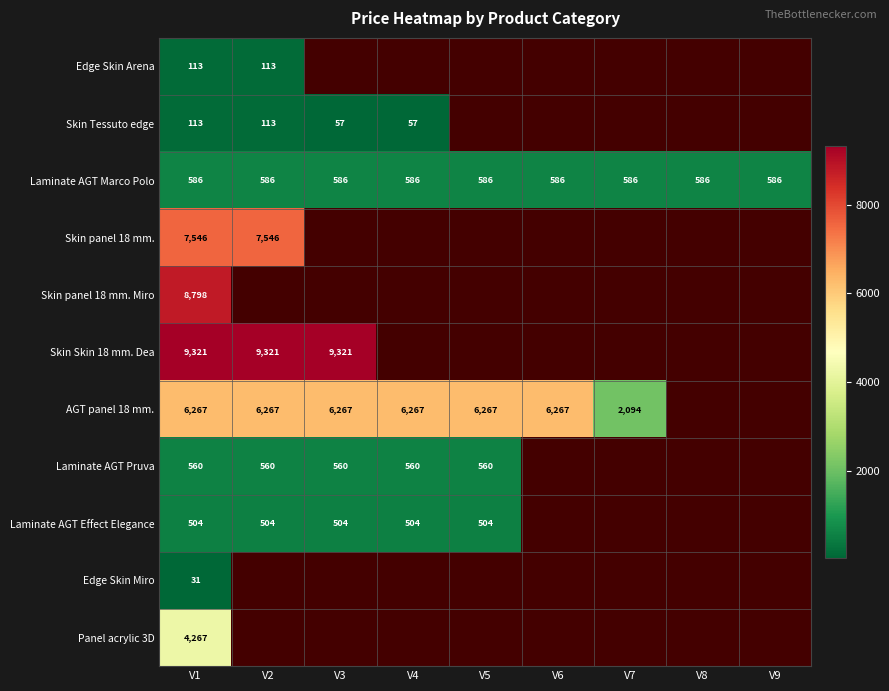

What is the smallest value displayed?

31.3